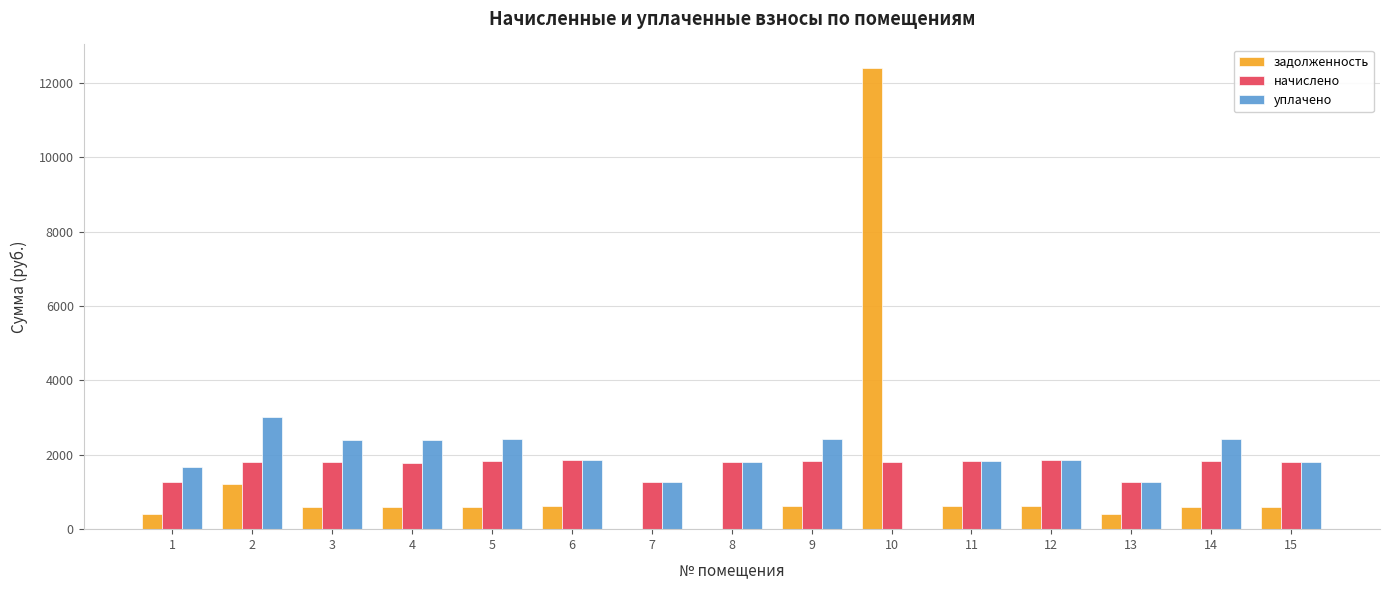

What is the sum of the начислено values at 3 and 1?

3056.5